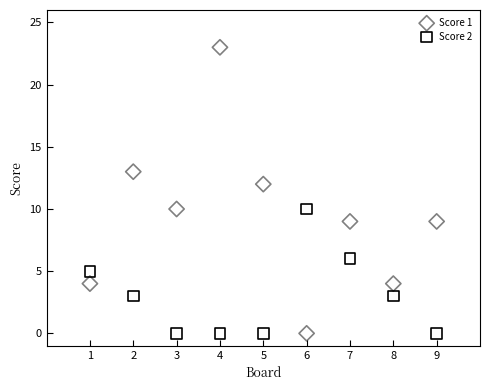

Which series has the widest spread of Y values?

Score 1